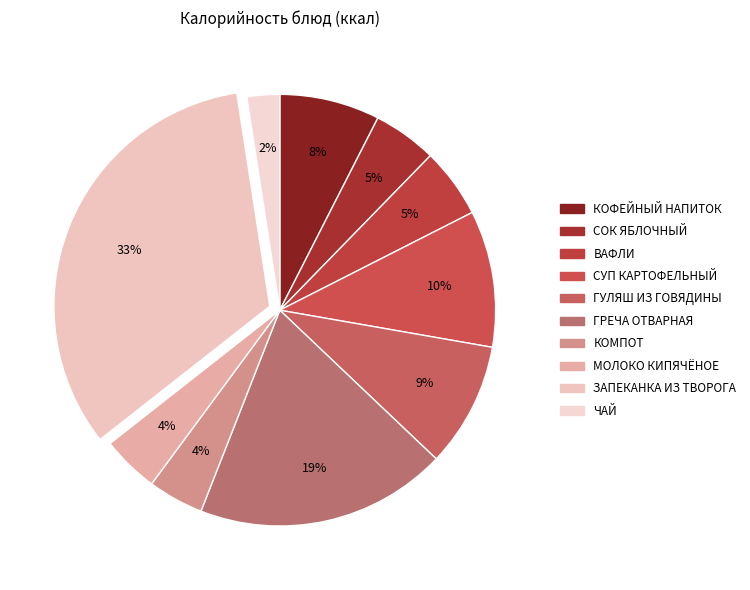

How many slices are in this pie chart?

10